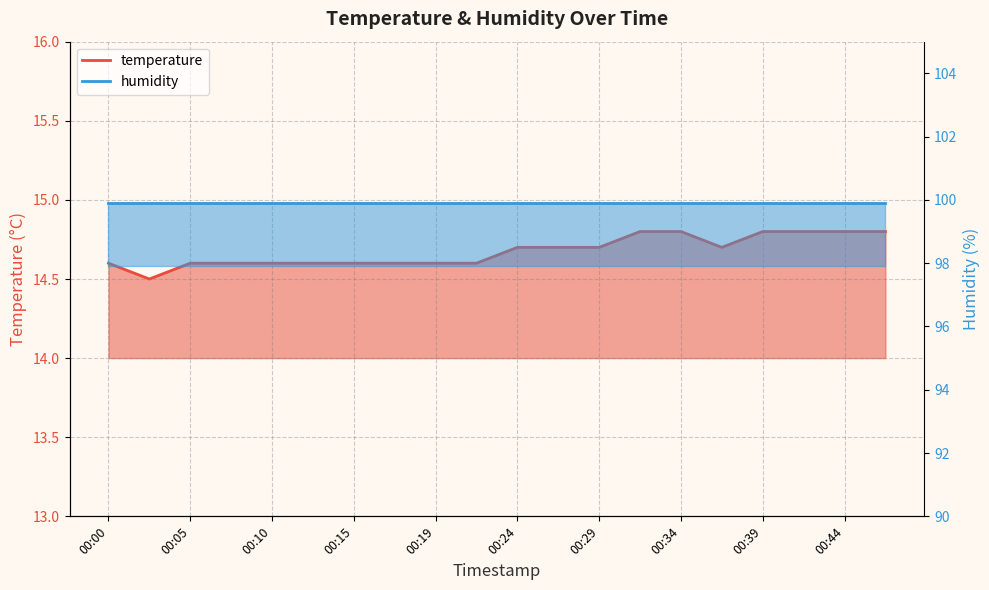

Reading left to right, what are all the values shown in this chart?

14.6	14.5	14.6	14.6	14.6	14.6	14.6	14.6	14.6	14.6	14.7	14.7	14.7	14.8	14.8	14.7	14.8	14.8	14.8	14.8